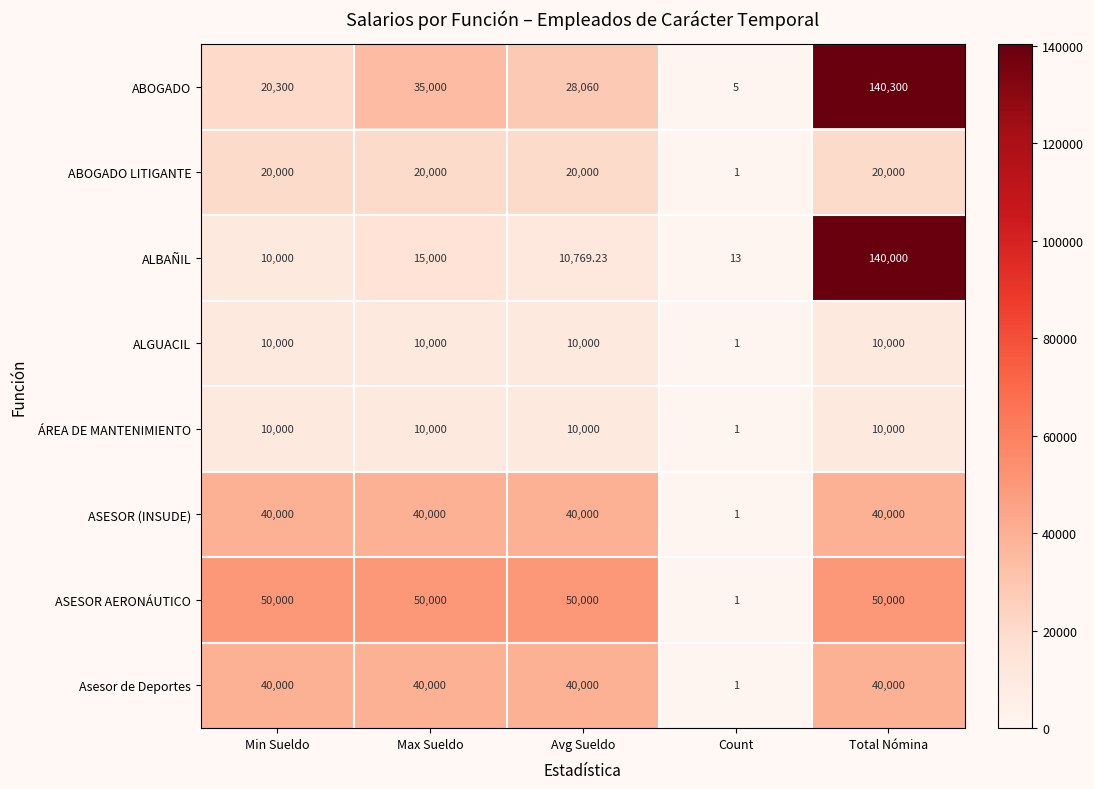

Which series has the widest spread of values?

ABOGADO